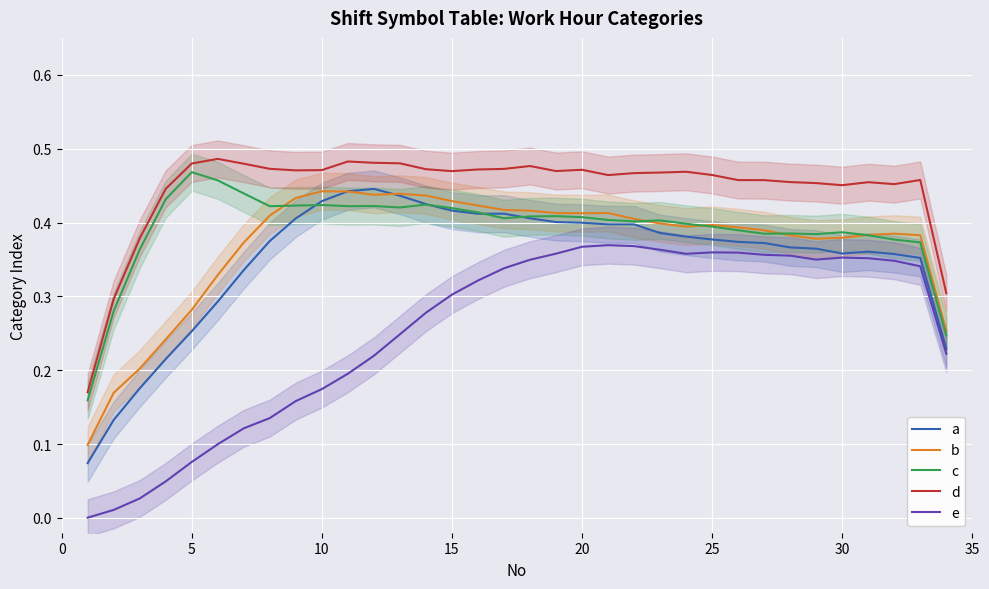

What is the difference between the second highest and minimum values in the d series?

0.3